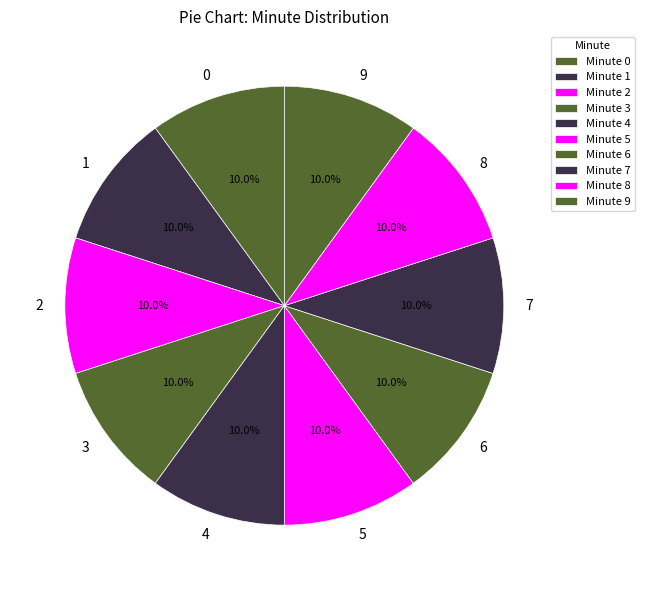

What portion of the pie excludes 5?

90.0%